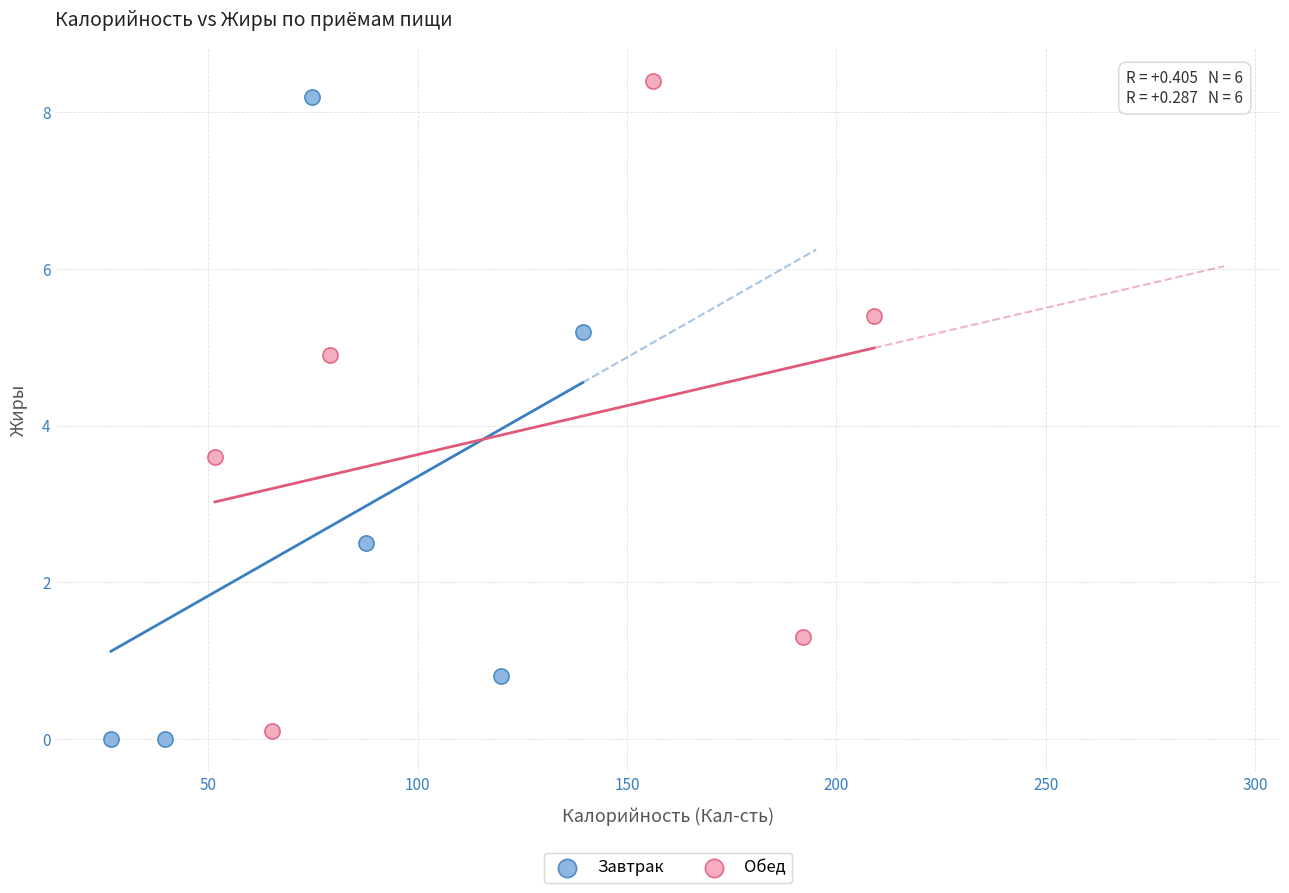

Which series reaches the maximum Y coordinate?

Обед